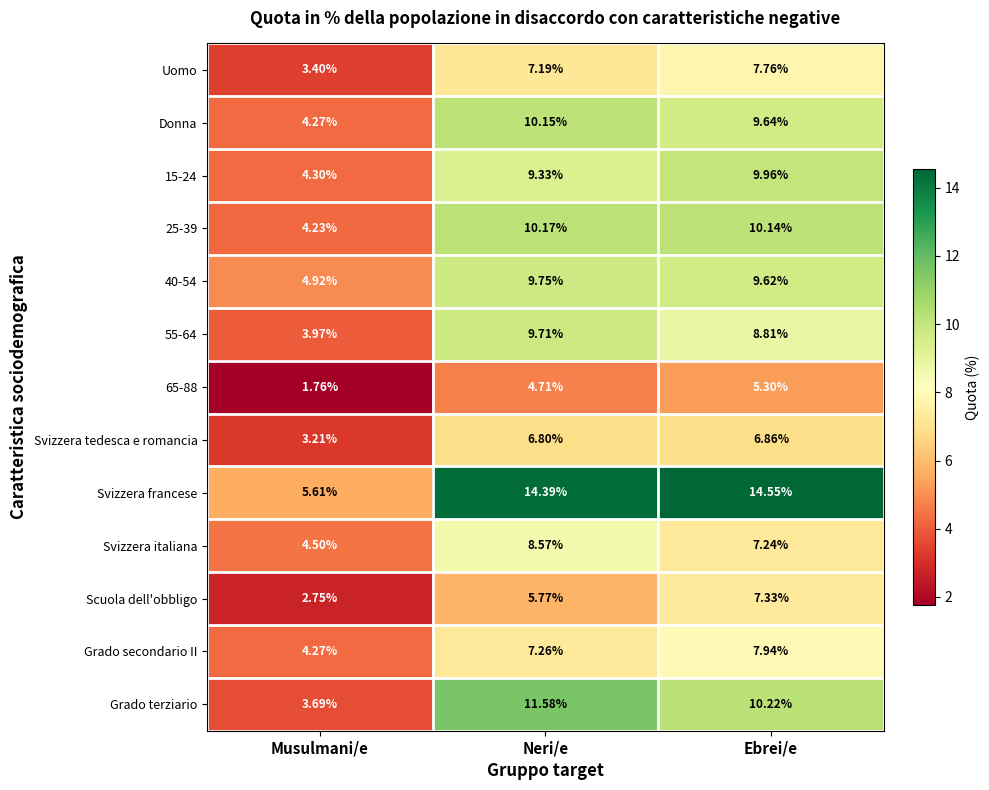

List the series in order of their peak value, lowest first.

65-88, Svizzera tedesca e romancia, Scuola dell'obbligo, Uomo, Grado secondario II, Svizzera italiana, 55-64, 40-54, 15-24, Donna, 25-39, Grado terziario, Svizzera francese